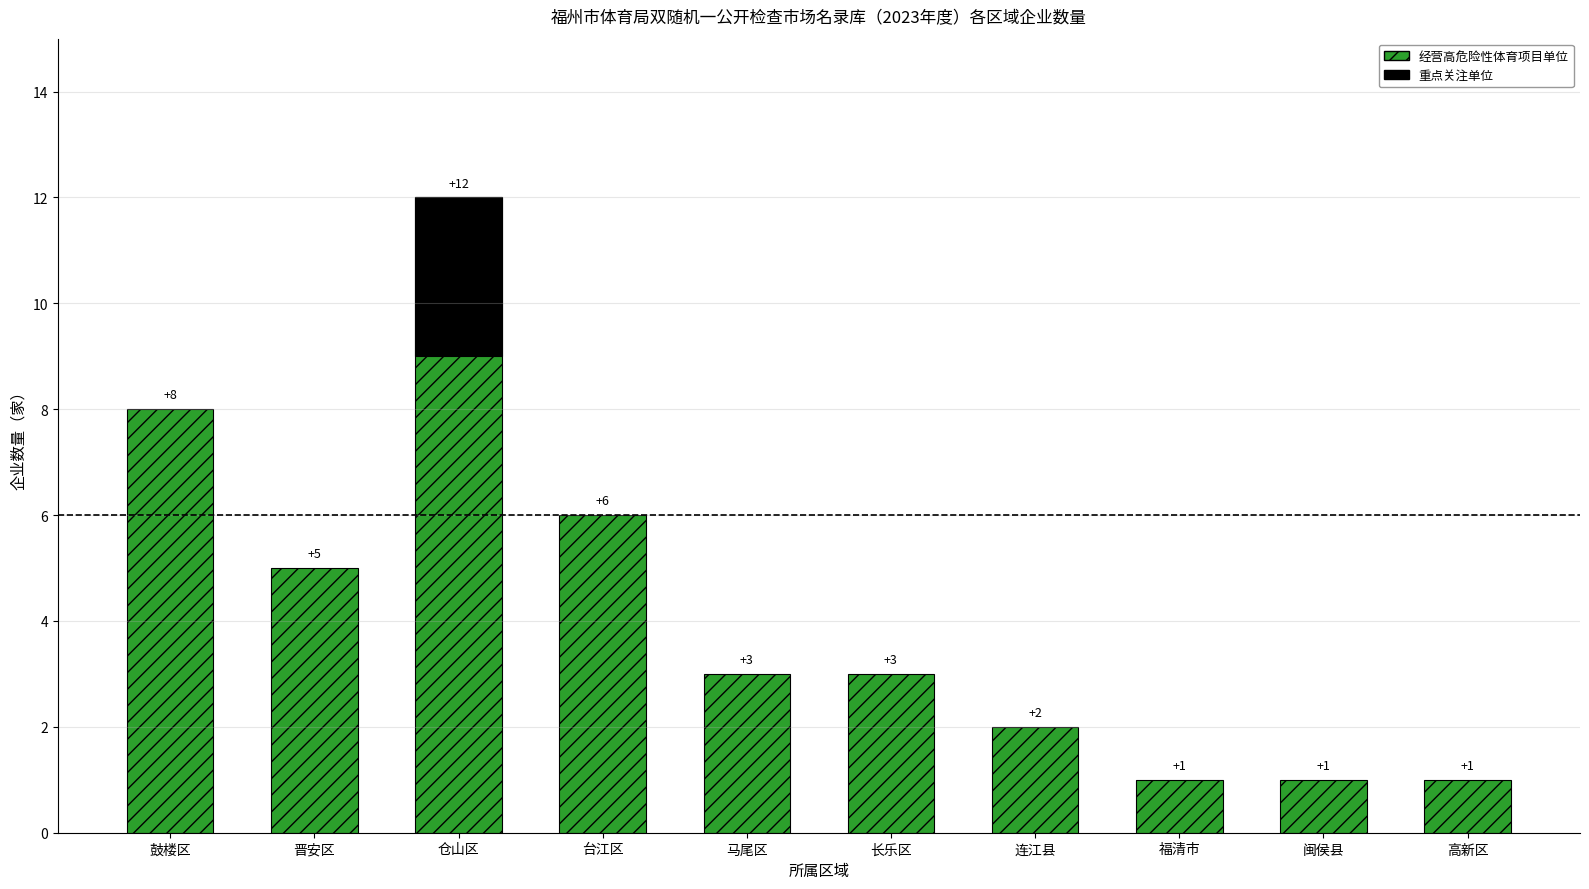

At which category does the chart reach its minimum across all series?

福清市